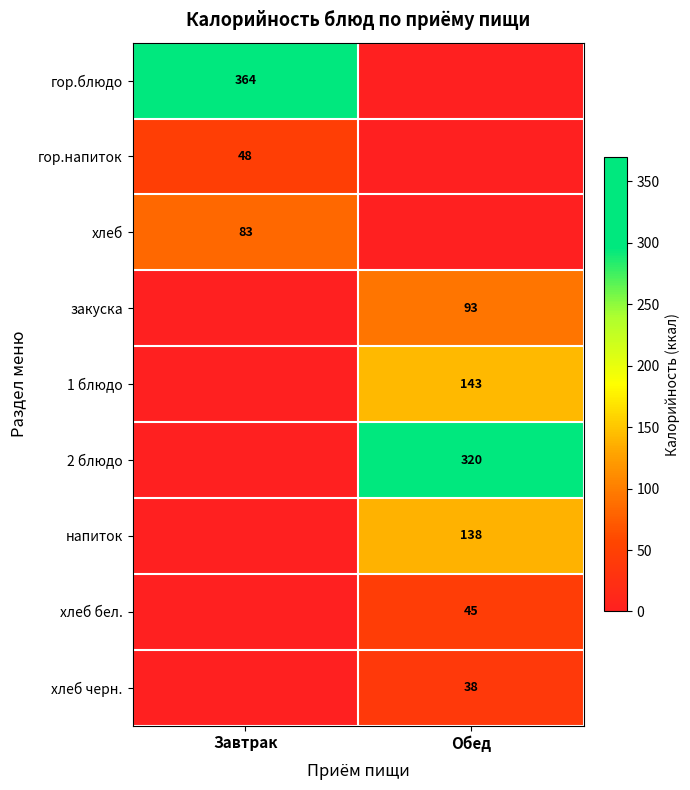

What is the total value across all series at Завтрак?

494.6